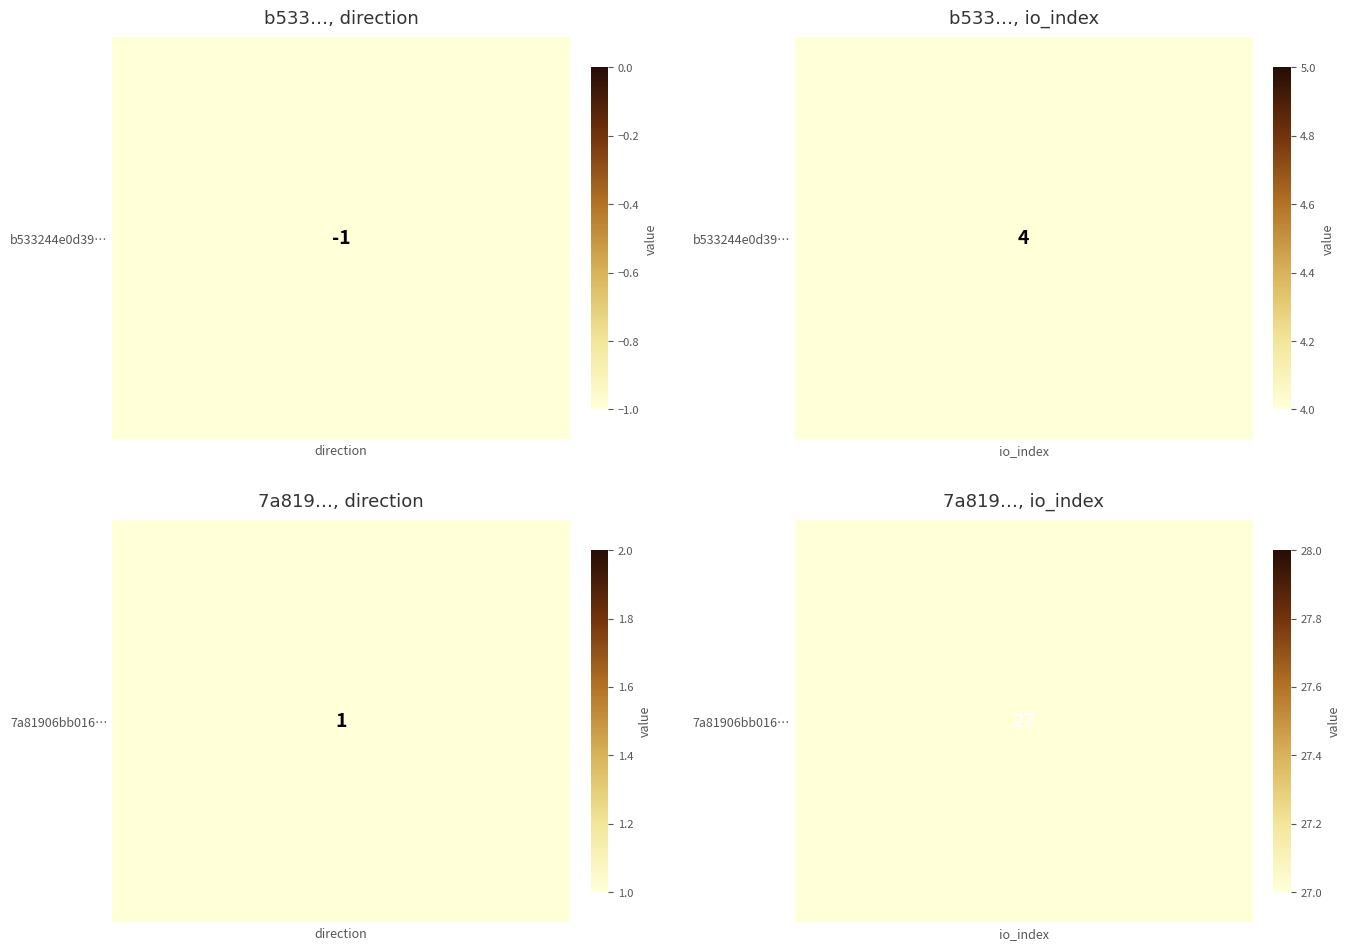

Is it true that 7a81906bb0161704330943b21ae837676976622 equals 1 at 0?

True